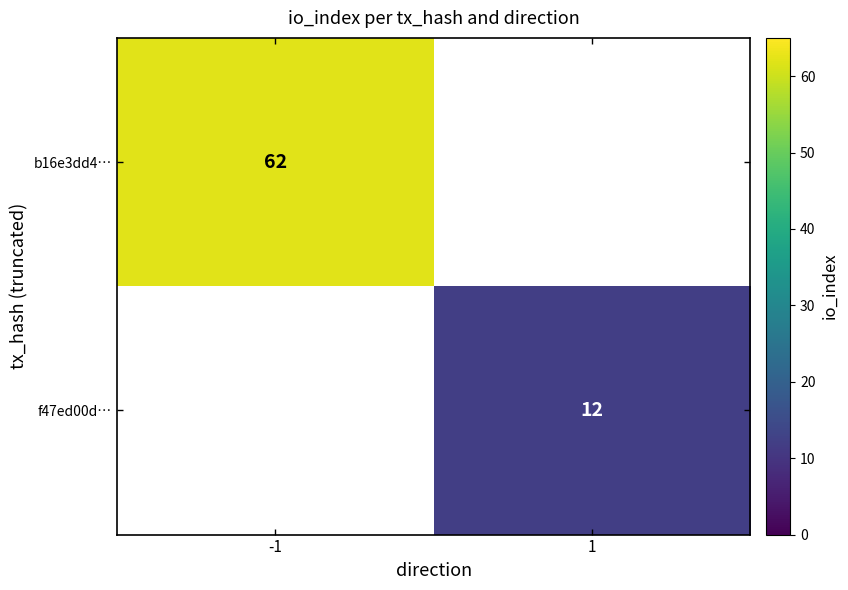

Is it true that f47ed00d… equals 17 at 1?

False